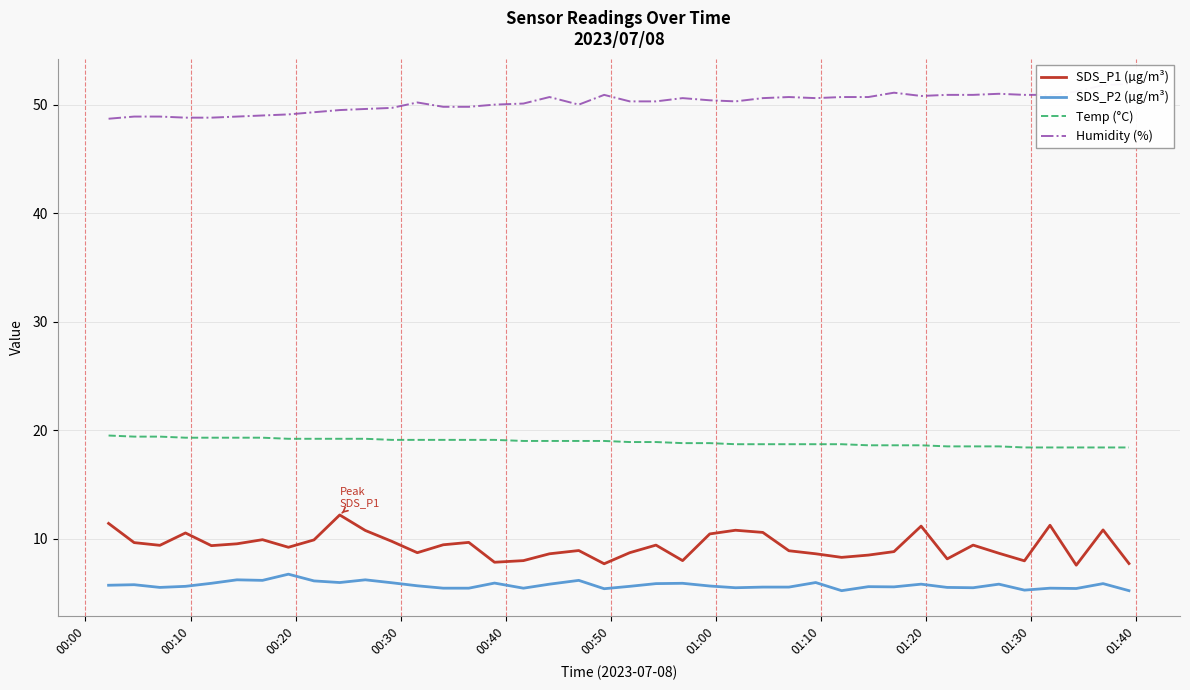

Reading left to right, list all the values displayed in this chart.

SDS_P1 (µg/m³): 11.4	9.6	9.4	10.5	9.3	9.5	9.9	9.2	9.9	12.2	10.8	9.8	8.7	9.4	9.7	7.8	8.0	8.6	8.9	7.7	8.7	9.4	8.0	10.4	10.8	10.6	8.9	8.6	8.3	8.5	8.8	11.2	8.1	9.4	8.7	8.0	11.2	7.5	10.8	7.7
SDS_P2 (µg/m³): 5.7	5.8	5.5	5.6	5.9	6.2	6.2	6.7	6.1	6.0	6.2	5.9	5.7	5.4	5.4	5.9	5.4	5.8	6.2	5.4	5.6	5.8	5.9	5.6	5.5	5.5	5.5	6.0	5.2	5.6	5.5	5.8	5.5	5.5	5.8	5.2	5.4	5.4	5.8	5.2
Temp (°C): 19.5	19.4	19.4	19.3	19.3	19.3	19.3	19.2	19.2	19.2	19.2	19.1	19.1	19.1	19.1	19.1	19.0	19.0	19.0	19.0	18.9	18.9	18.8	18.8	18.7	18.7	18.7	18.7	18.7	18.6	18.6	18.6	18.5	18.5	18.5	18.4	18.4	18.4	18.4	18.4
Humidity (%): 48.7	48.9	48.9	48.8	48.8	48.9	49.0	49.1	49.3	49.5	49.6	49.7	50.2	49.8	49.8	50.0	50.1	50.7	50.0	50.9	50.3	50.3	50.6	50.4	50.3	50.6	50.7	50.6	50.7	50.7	51.1	50.8	50.9	50.9	51.0	50.9	50.9	51.2	51.8	51.9